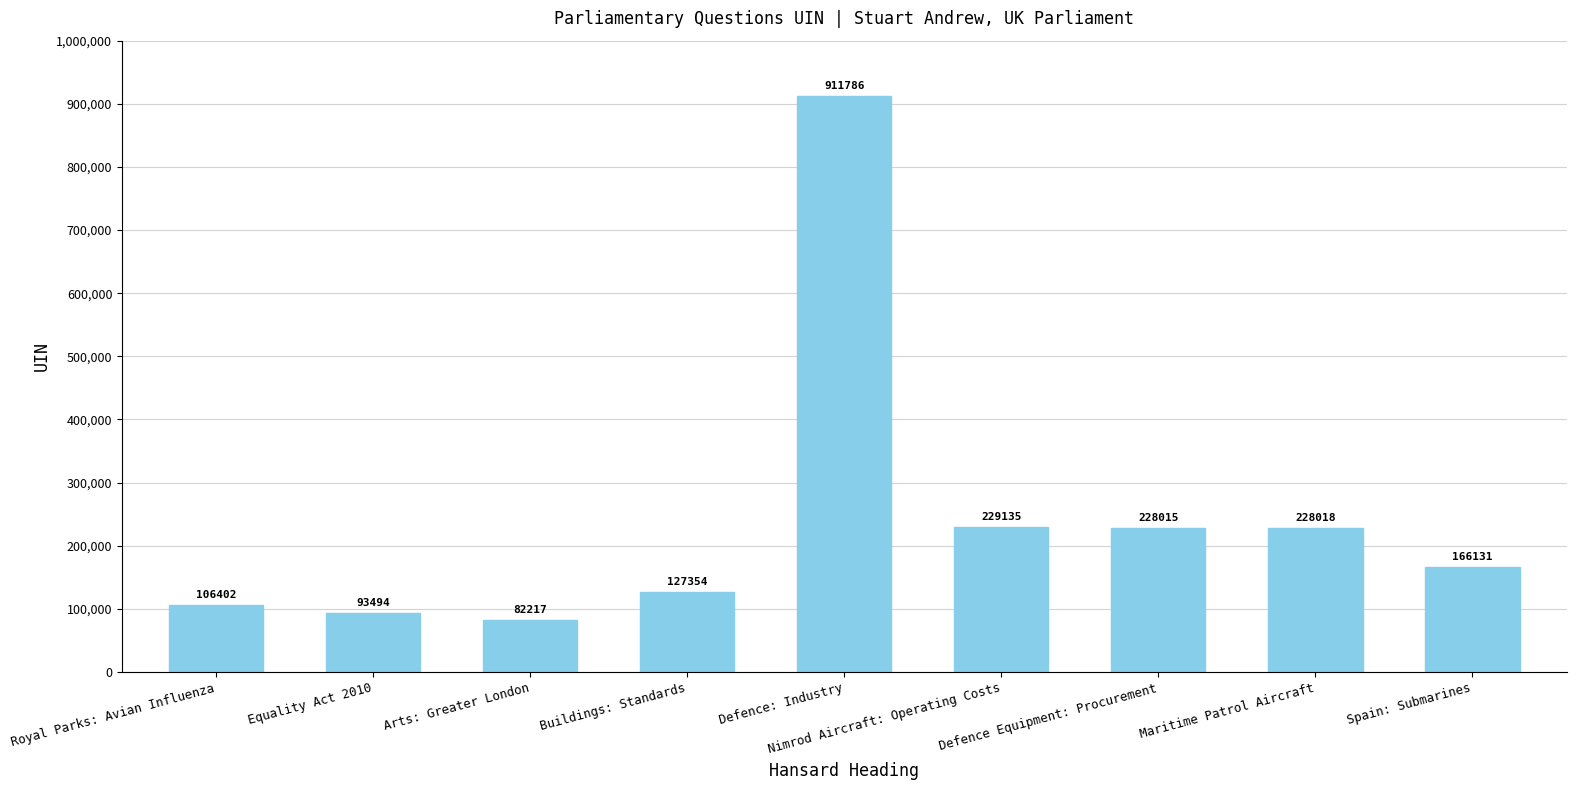

Is it true that the value at Nimrod Aircraft: Operating Costs is 344317?

False